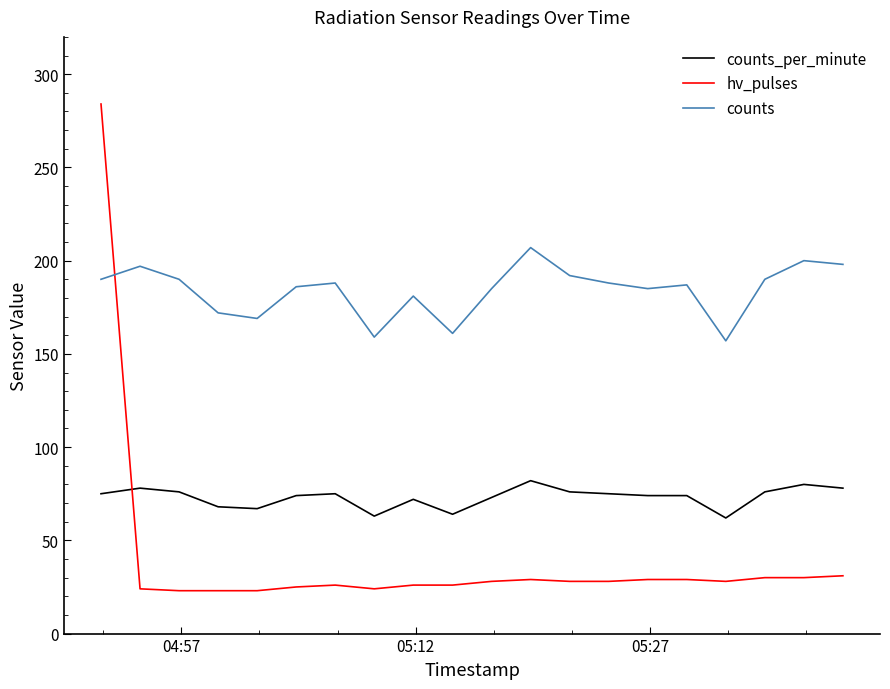

What is the sum of all hv_pulses values?

794